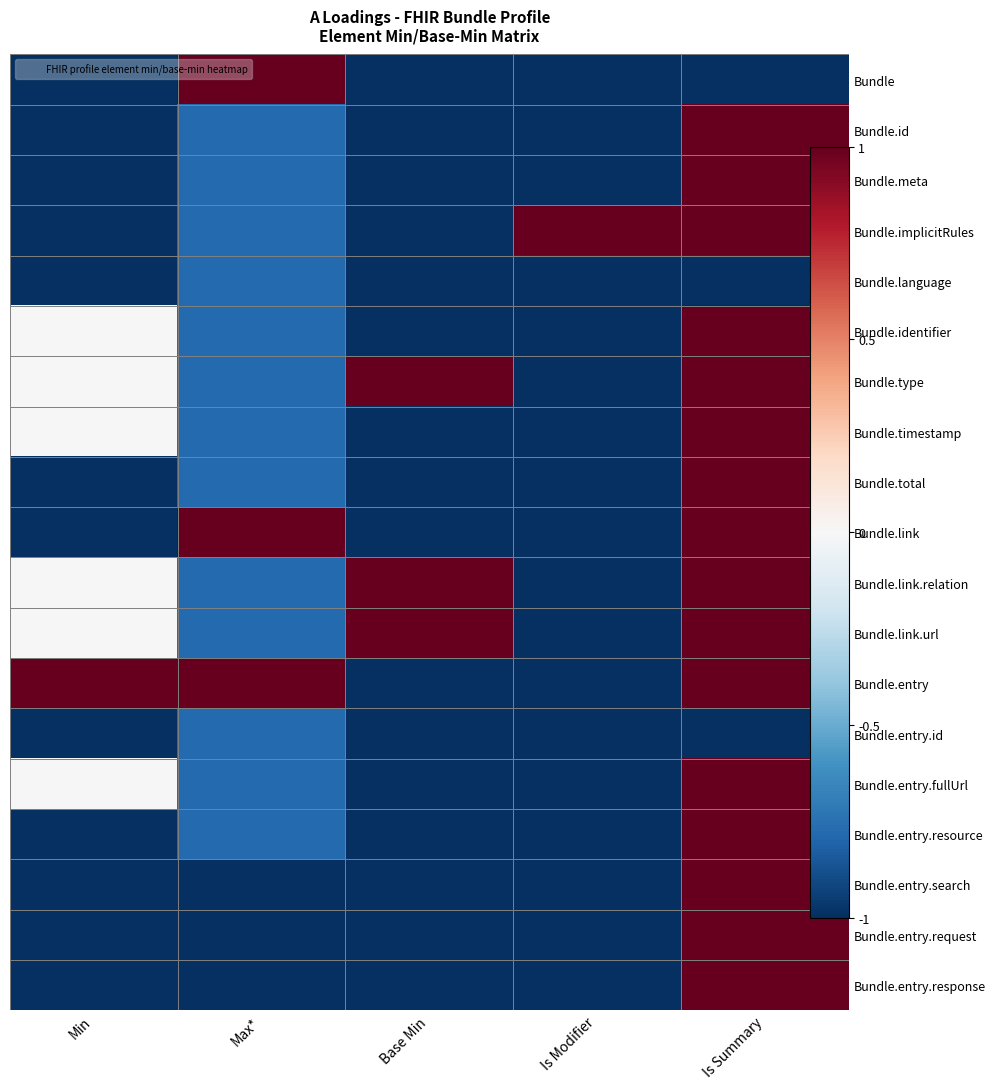

Where is Bundle.id nearest to the value 0?

Max*